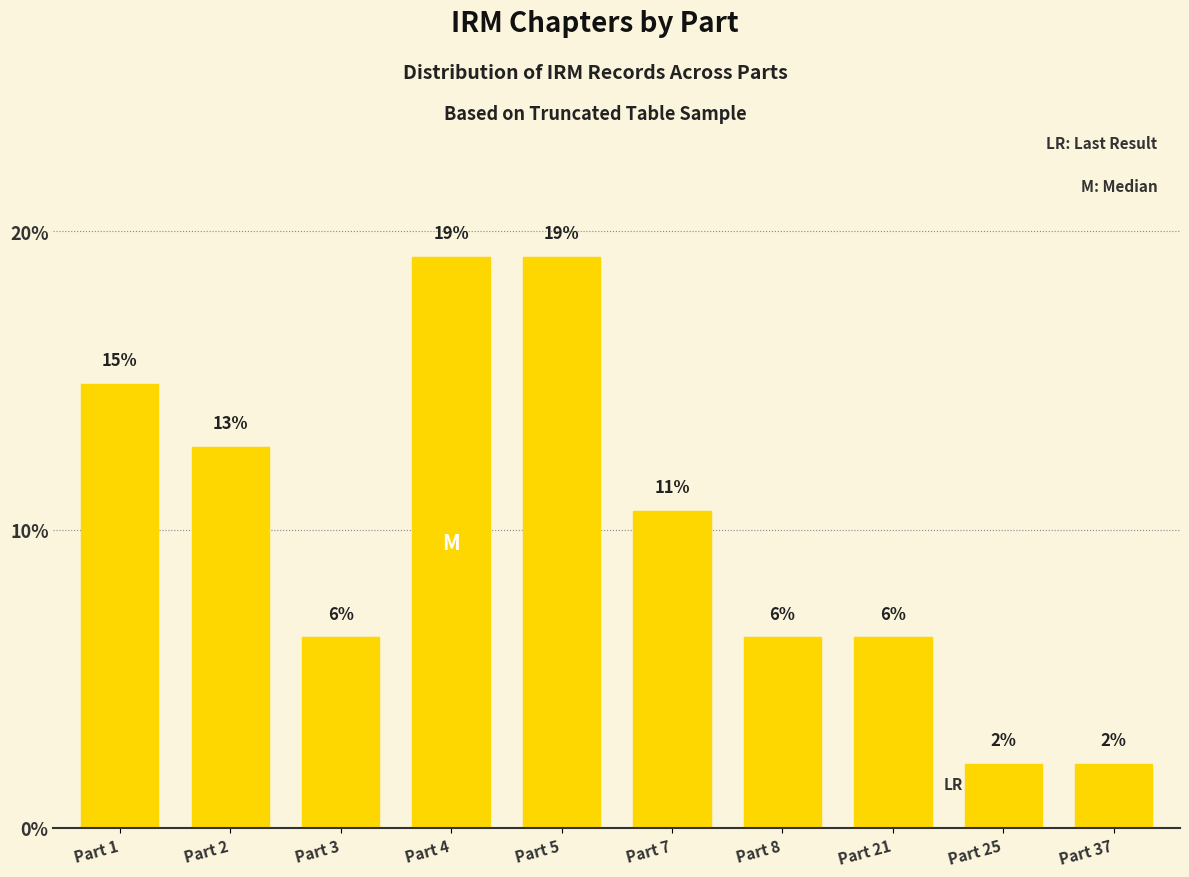

Does the chart contain any negative values?

No